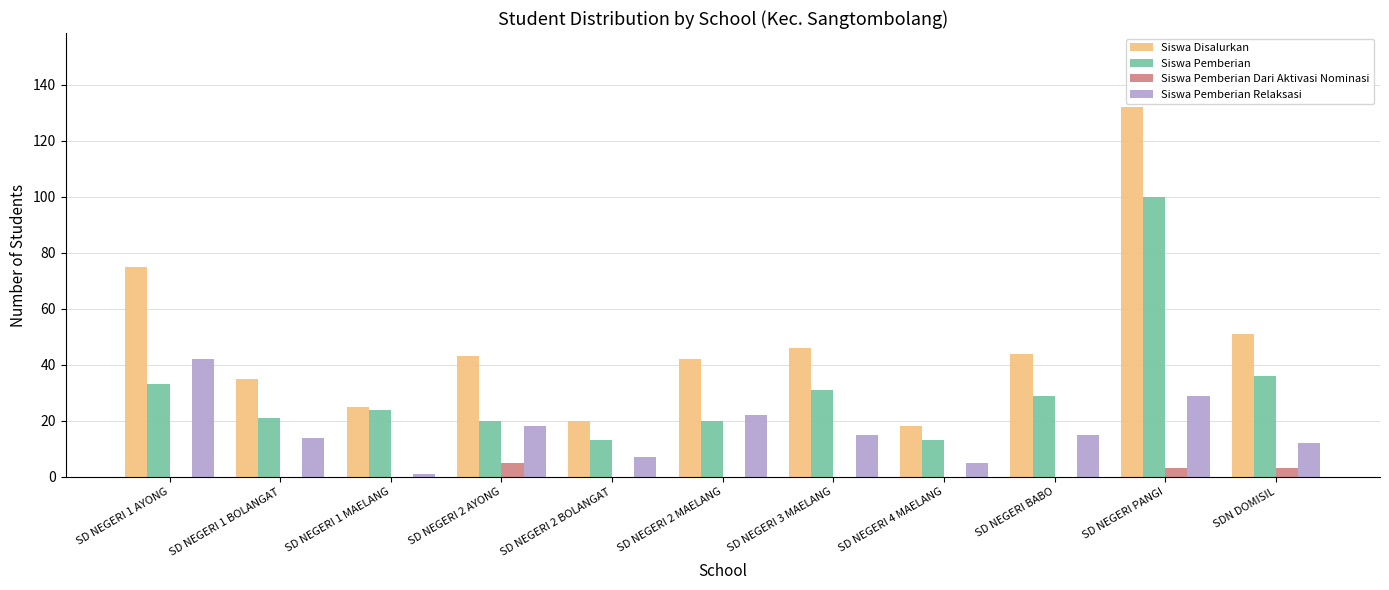

What value does the Siswa Disalurkan series have at SD NEGERI BABO?

44